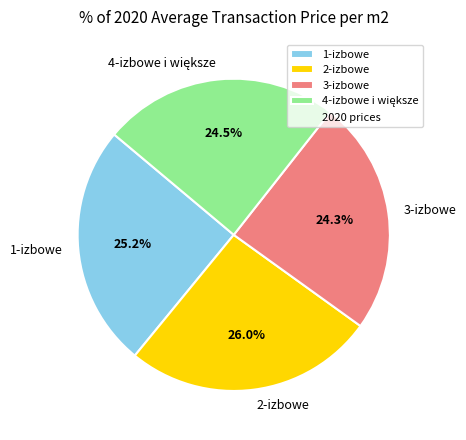

How many slices are in this pie chart?

4